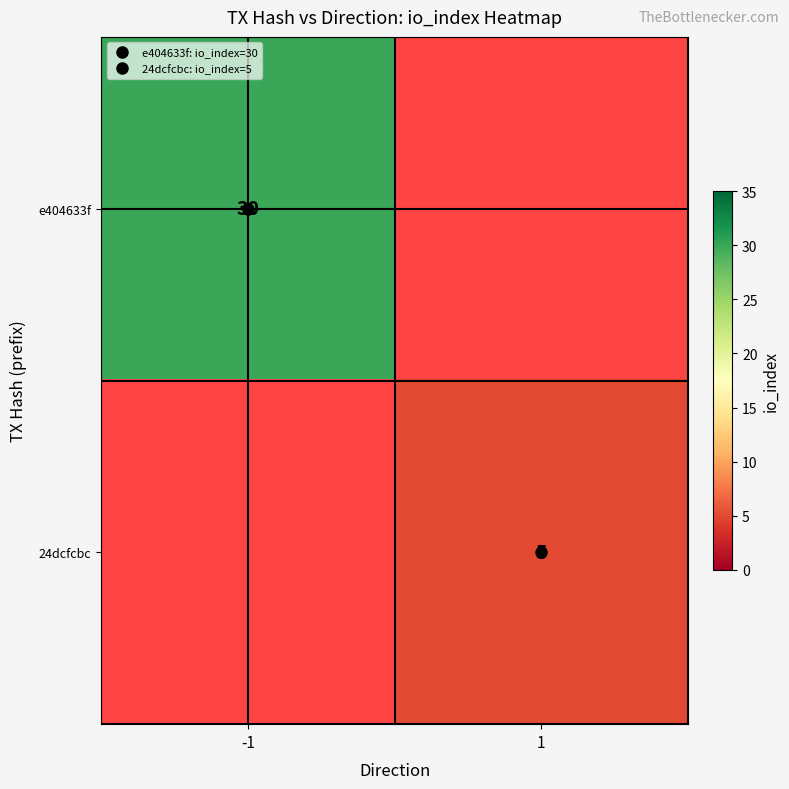

How many positive values does the e404633f series have?

1